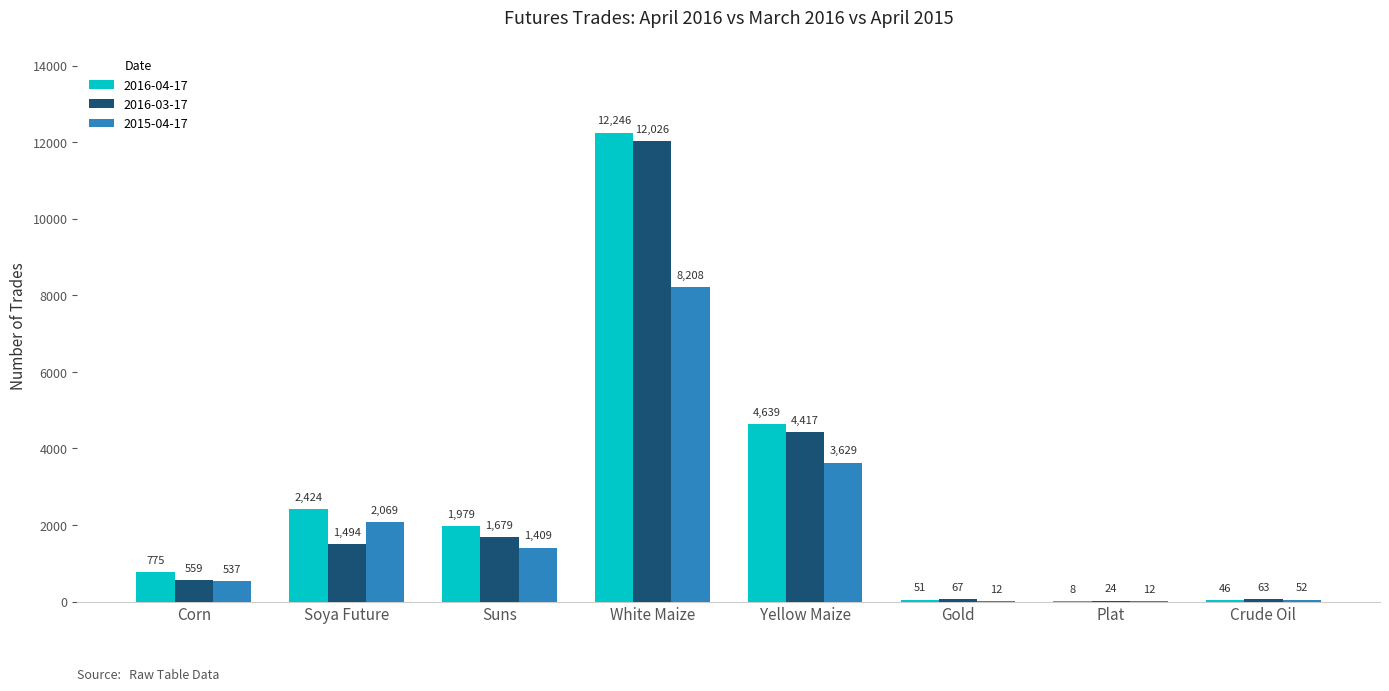

How many data points does each series have?

8